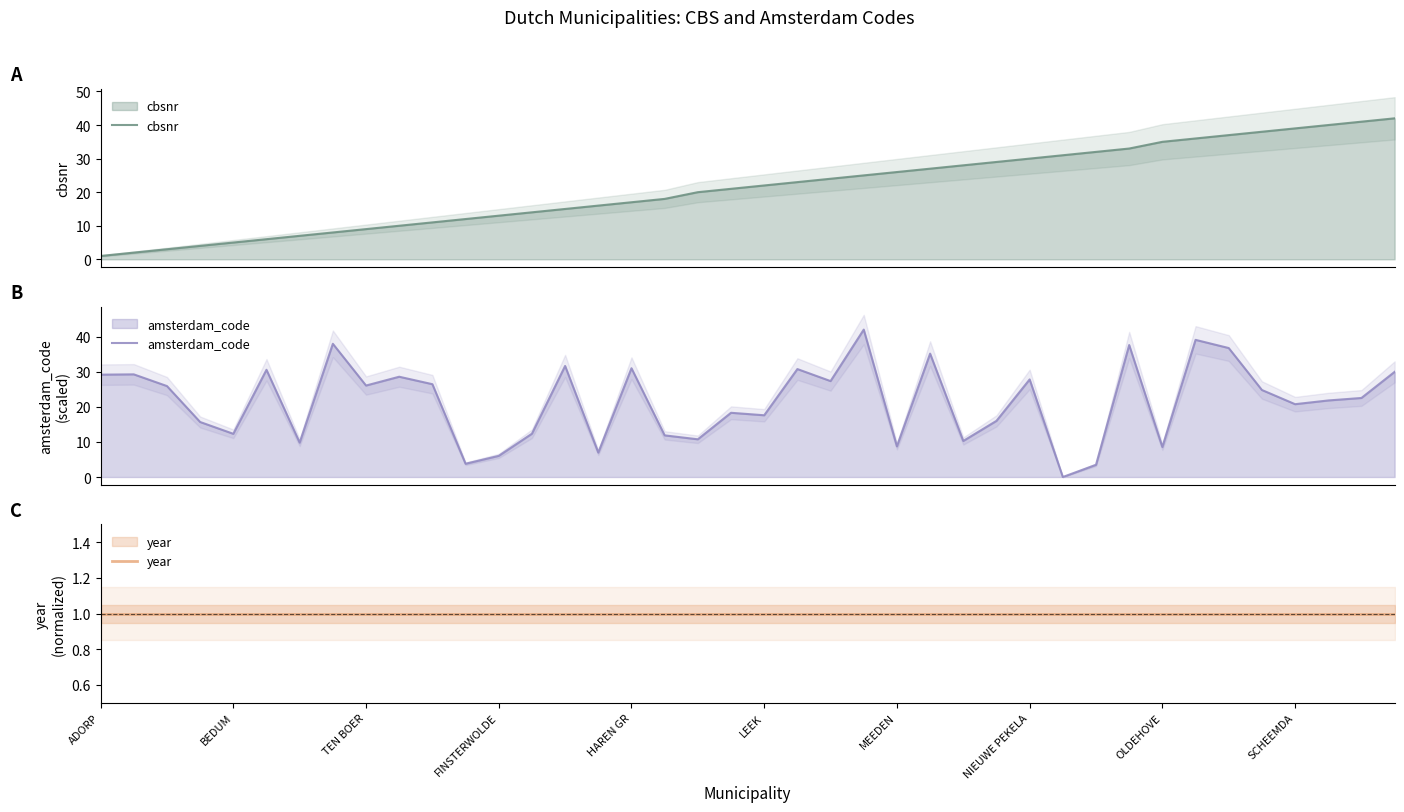

What are all the series names shown in the legend?

cbsnr, amsterdam_code, year